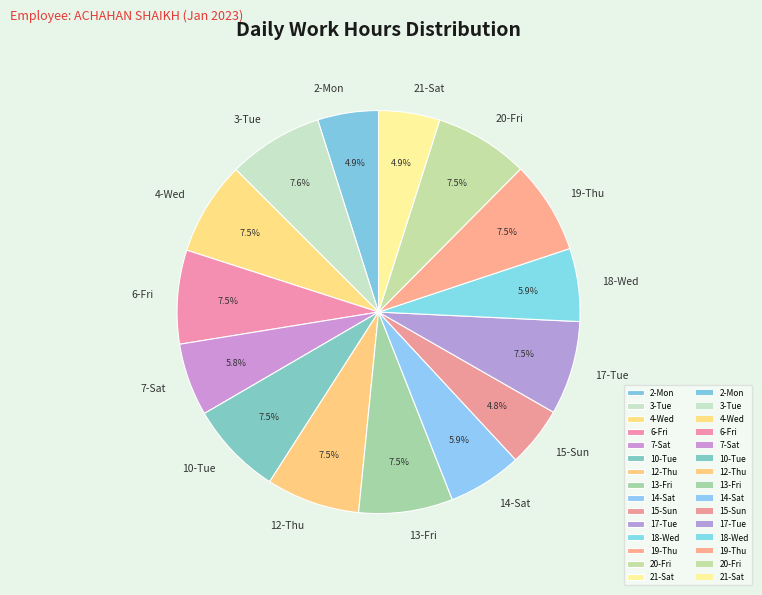

Approximately how many times larger is the value at 2-Mon compared to 14-Sat?

0.8